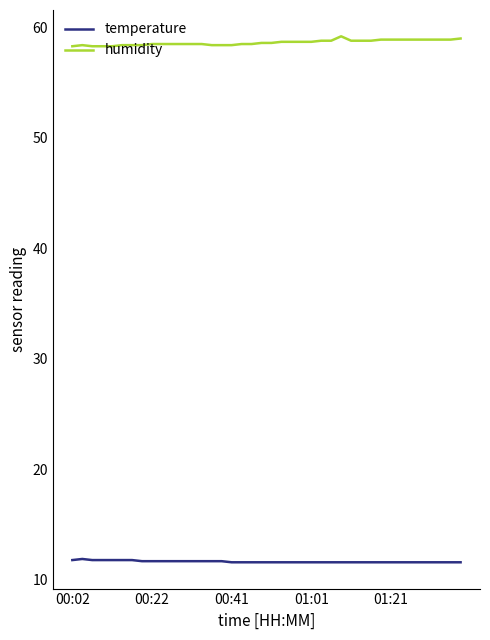

Which series has the largest total across all categories?

humidity